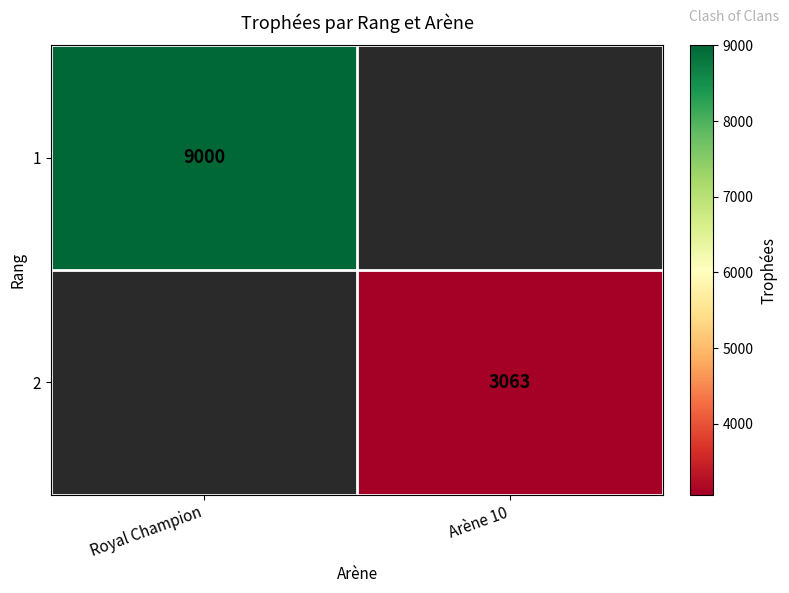

Is it true that 1 equals 12573 at Royal Champion?

False